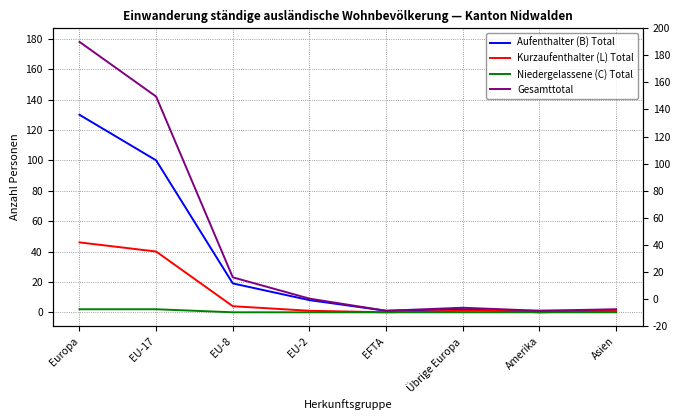

What is the average value of the Aufenthalter (B) Total series?

33